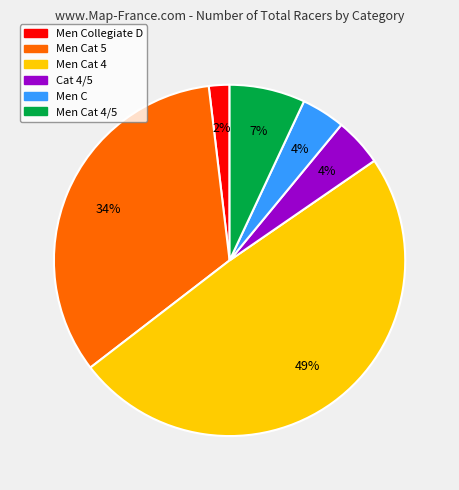

Is there a majority slice in this chart?

No